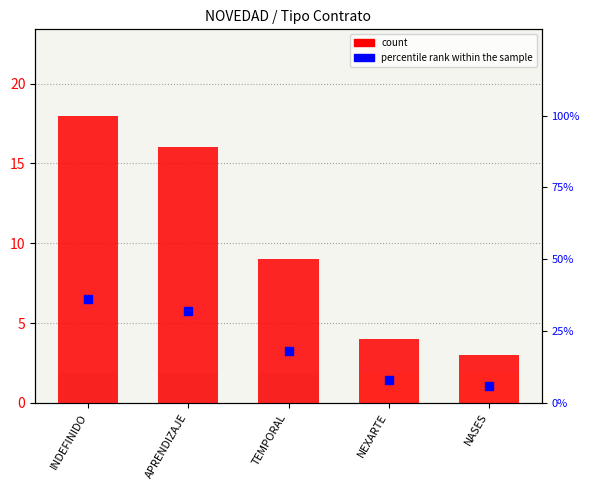

What are all the series names shown in the legend?

count, percentile rank within the sample